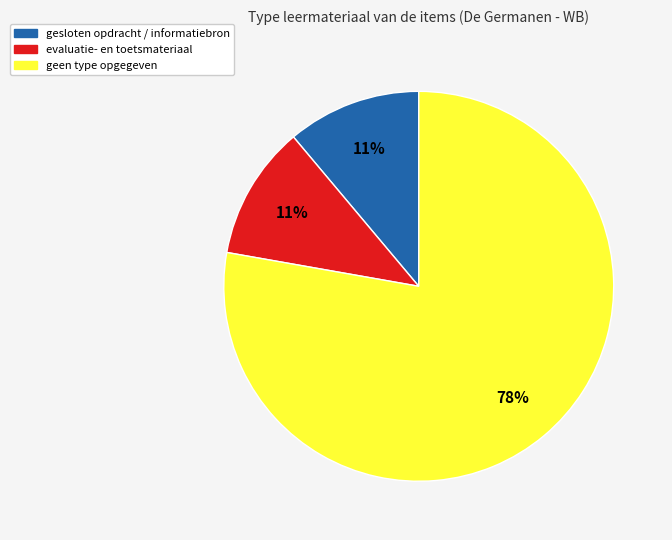

Is it true that gesloten opdracht / informatiebron is 6% of the pie?

False